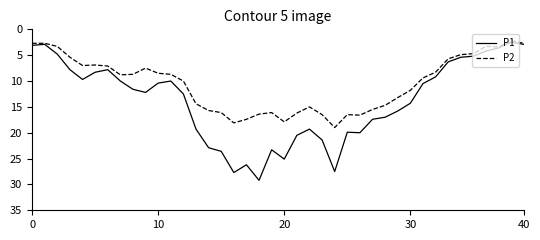

Which series has the largest total across all categories?

P1